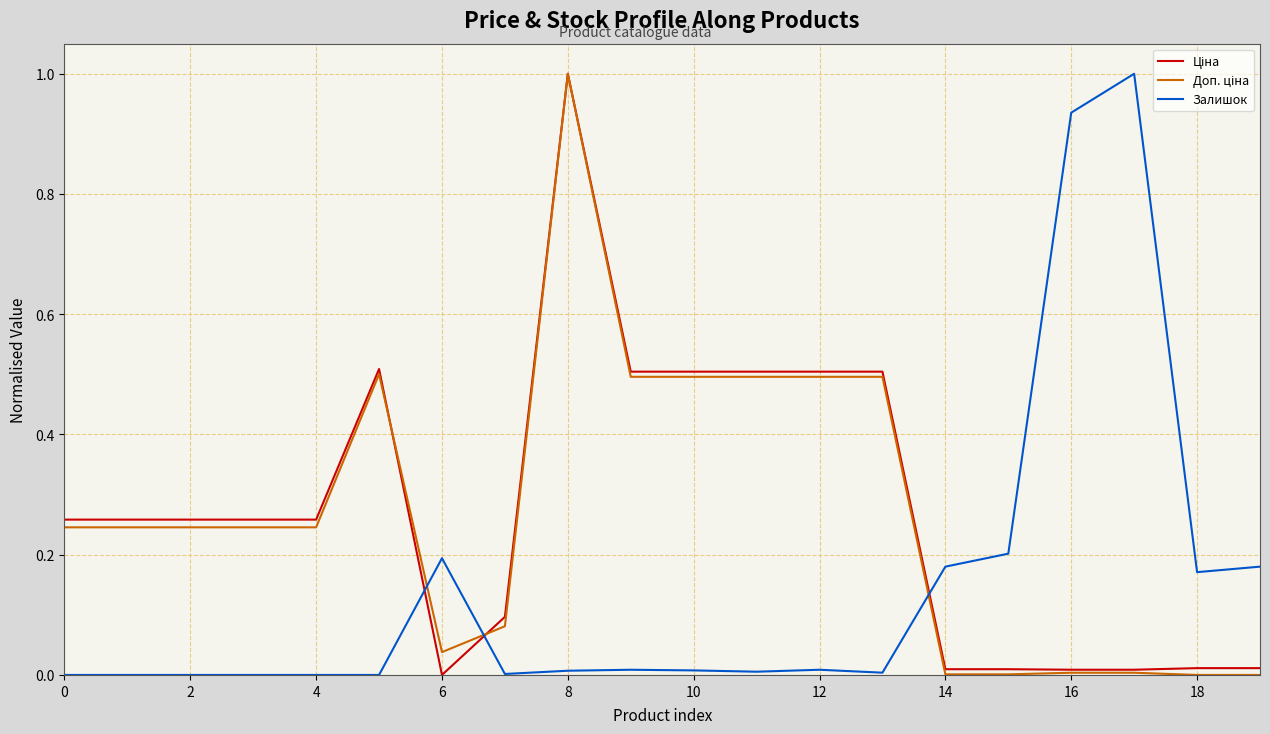

What is the greatest value displayed?

1.0